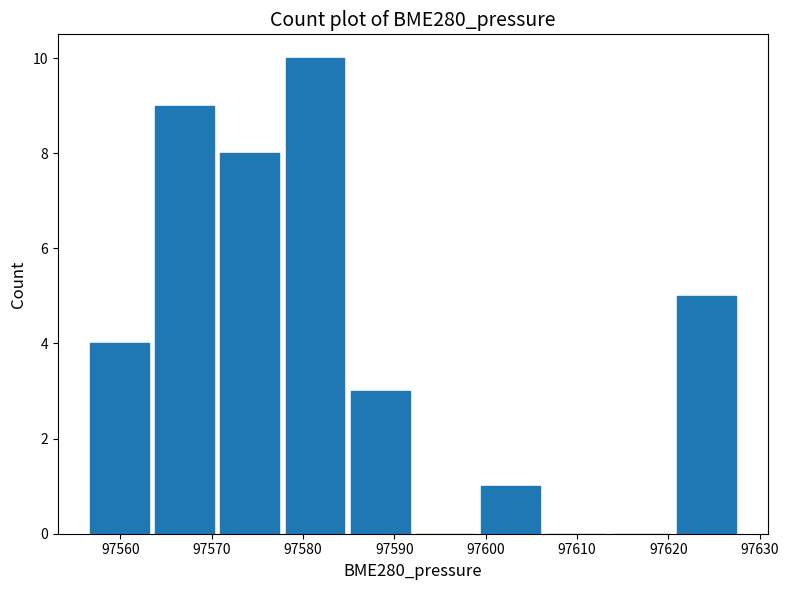

Which range on the x-axis has the tallest bar?

97578 to 97585